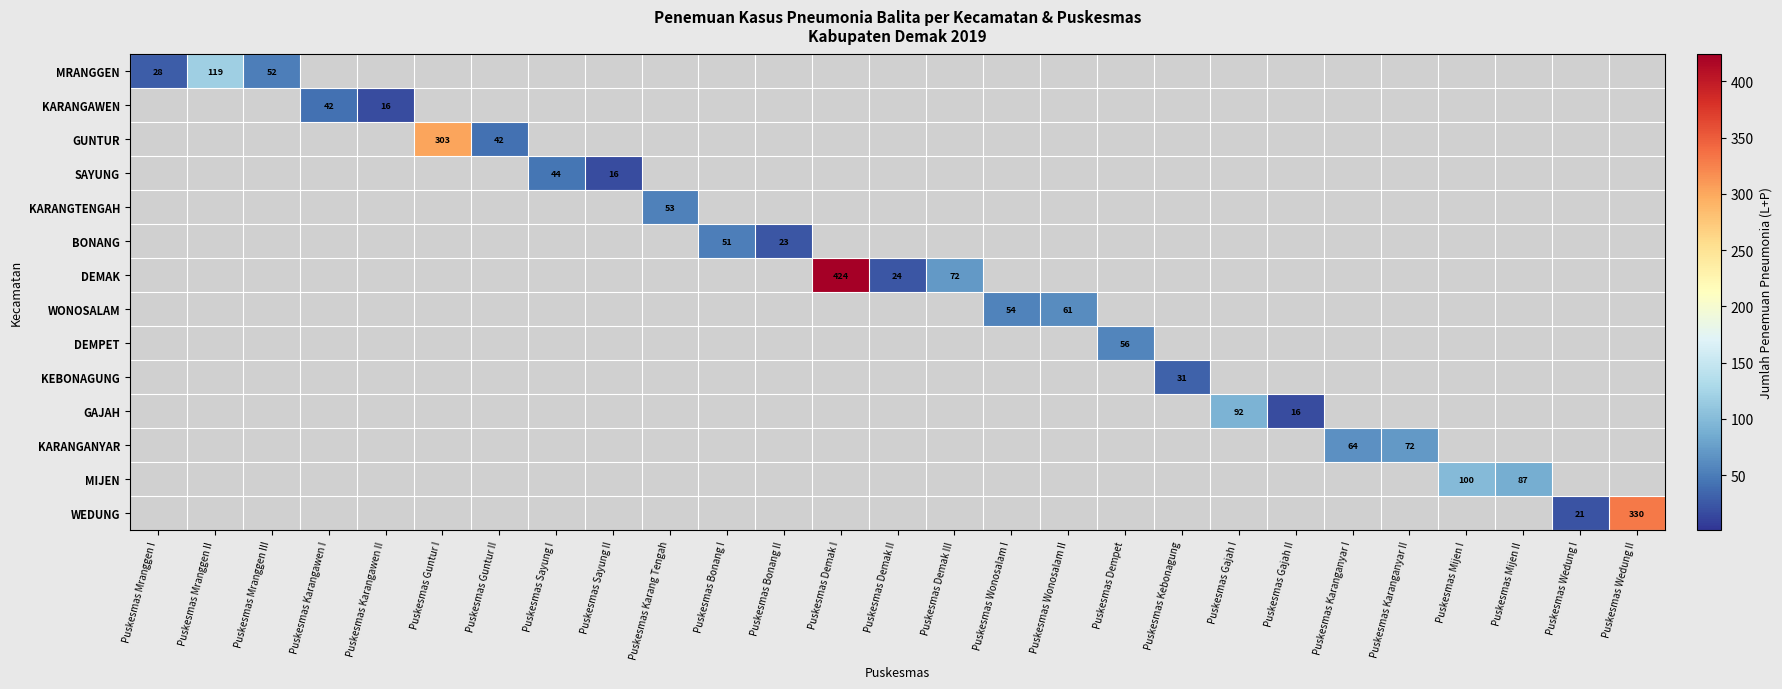

Rank the categories by DEMPET value from highest to lowest.

Puskesmas Dempet, Puskesmas Mranggen I, Puskesmas Mranggen II, Puskesmas Mranggen III, Puskesmas Karangawen I, Puskesmas Karangawen II, Puskesmas Guntur I, Puskesmas Guntur II, Puskesmas Sayung I, Puskesmas Sayung II, Puskesmas Karang Tengah, Puskesmas Bonang I, Puskesmas Bonang II, Puskesmas Demak I, Puskesmas Demak II, Puskesmas Demak III, Puskesmas Wonosalam I, Puskesmas Wonosalam II, Puskesmas Kebonagung, Puskesmas Gajah I, Puskesmas Gajah II, Puskesmas Karanganyar I, Puskesmas Karanganyar II, Puskesmas Mijen I, Puskesmas Mijen II, Puskesmas Wedung I, Puskesmas Wedung II